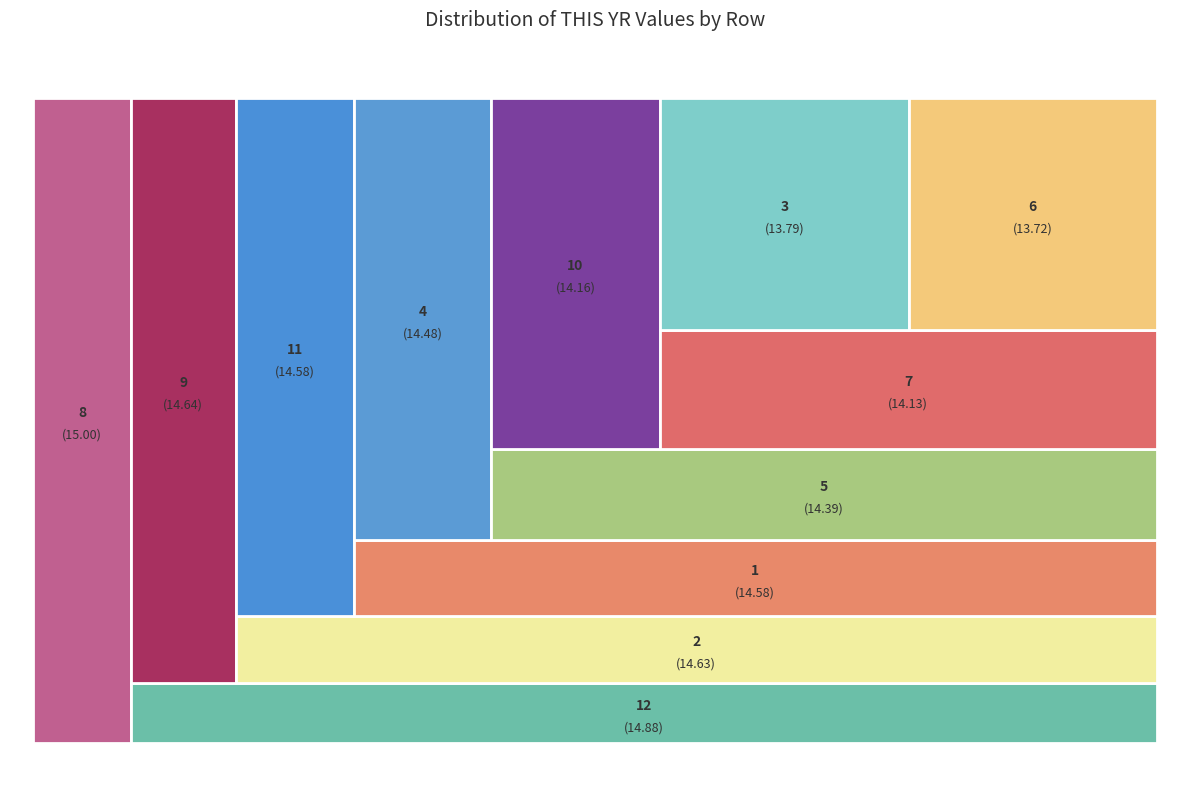

Is there any slice that represents more than half of the pie?

No